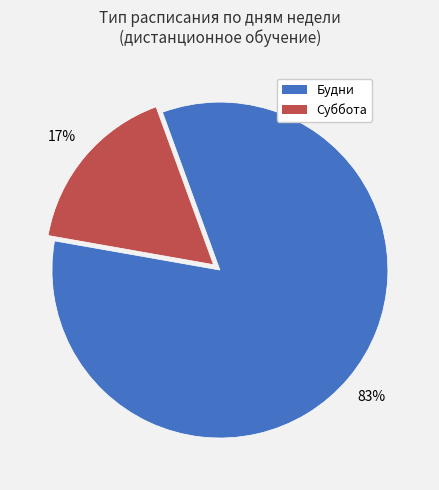

Does any single category account for the majority?

Yes